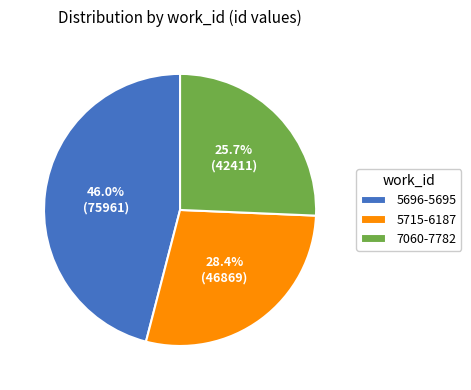

What is the ratio of the value at 5715-6187 to the value at 7060-7782?

1.1